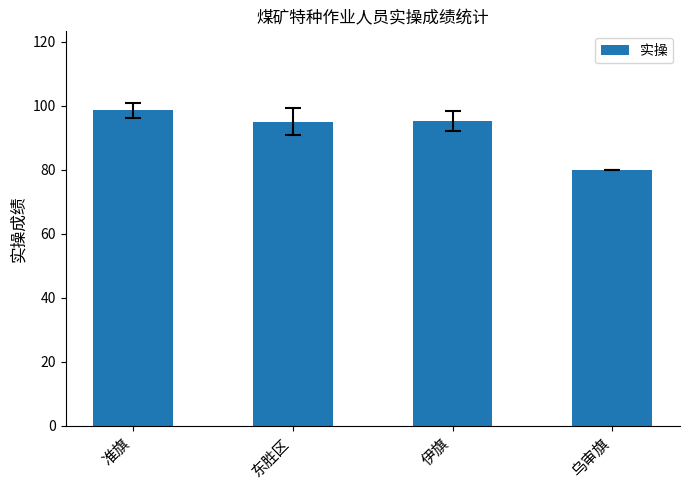

Which label corresponds to the smallest value in the chart?

乌审旗